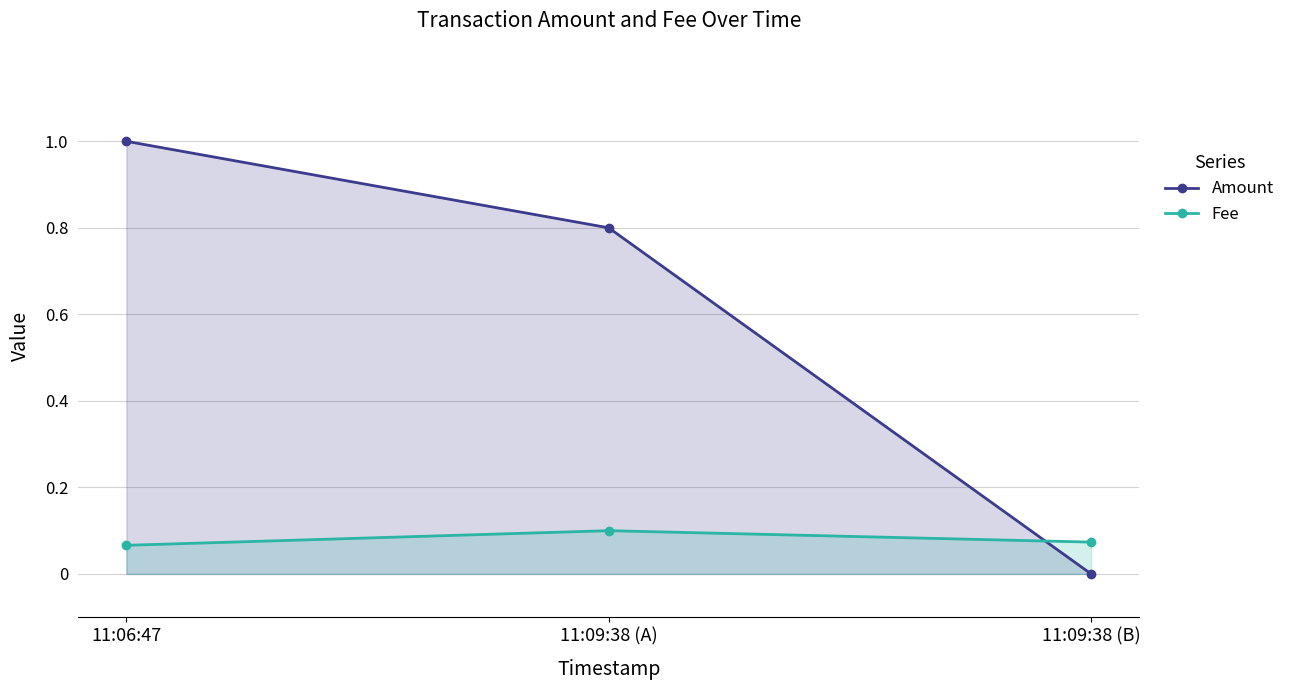

What is the label of the 1st point from the left?

11:06:47